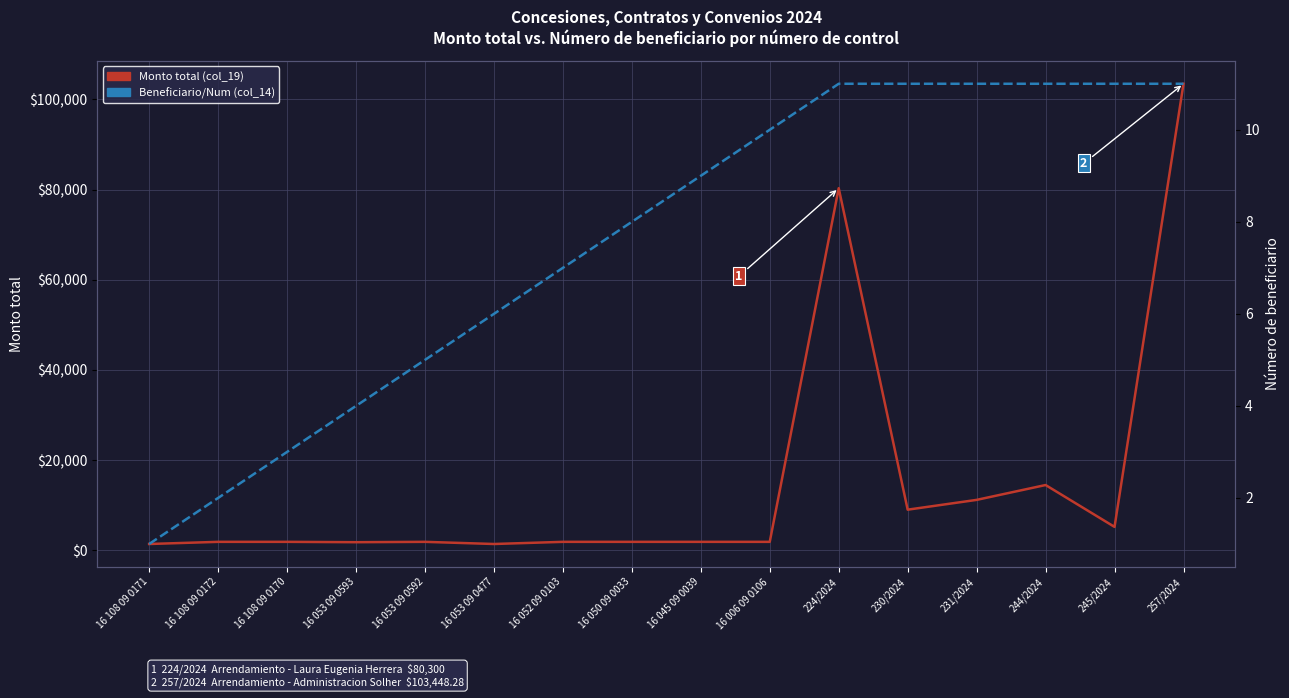

Read the Beneficiario/Num (col_14) value at 257/2024.

11.0